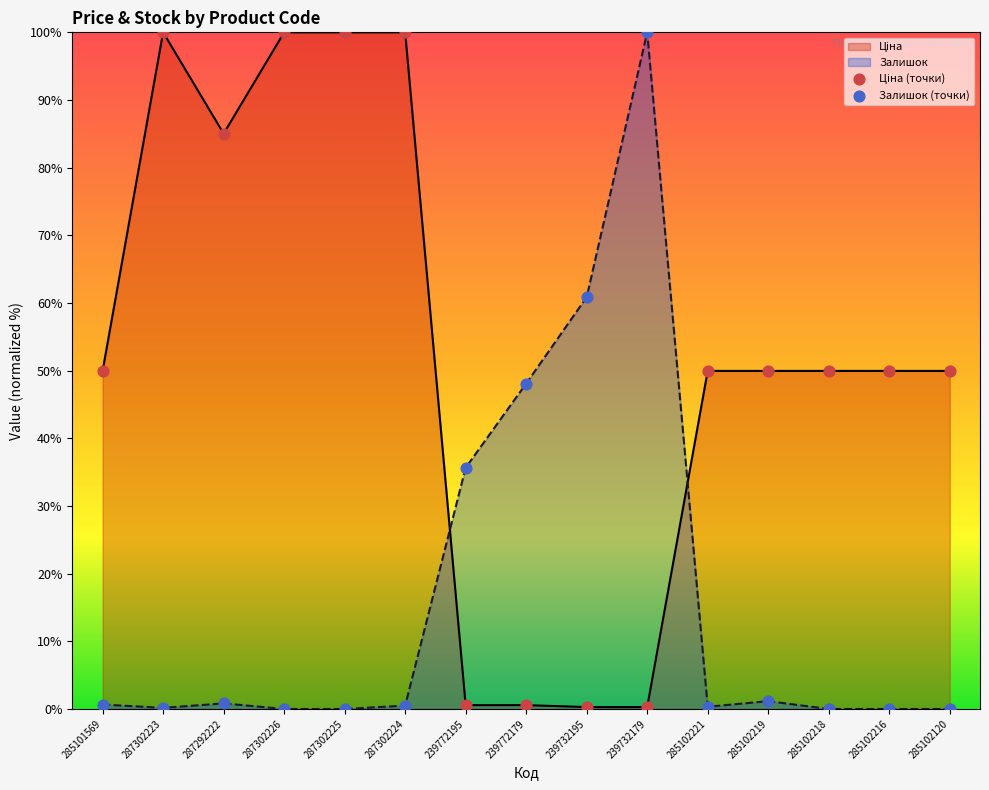

Which series has the largest total across all categories?

Ціна (точки)